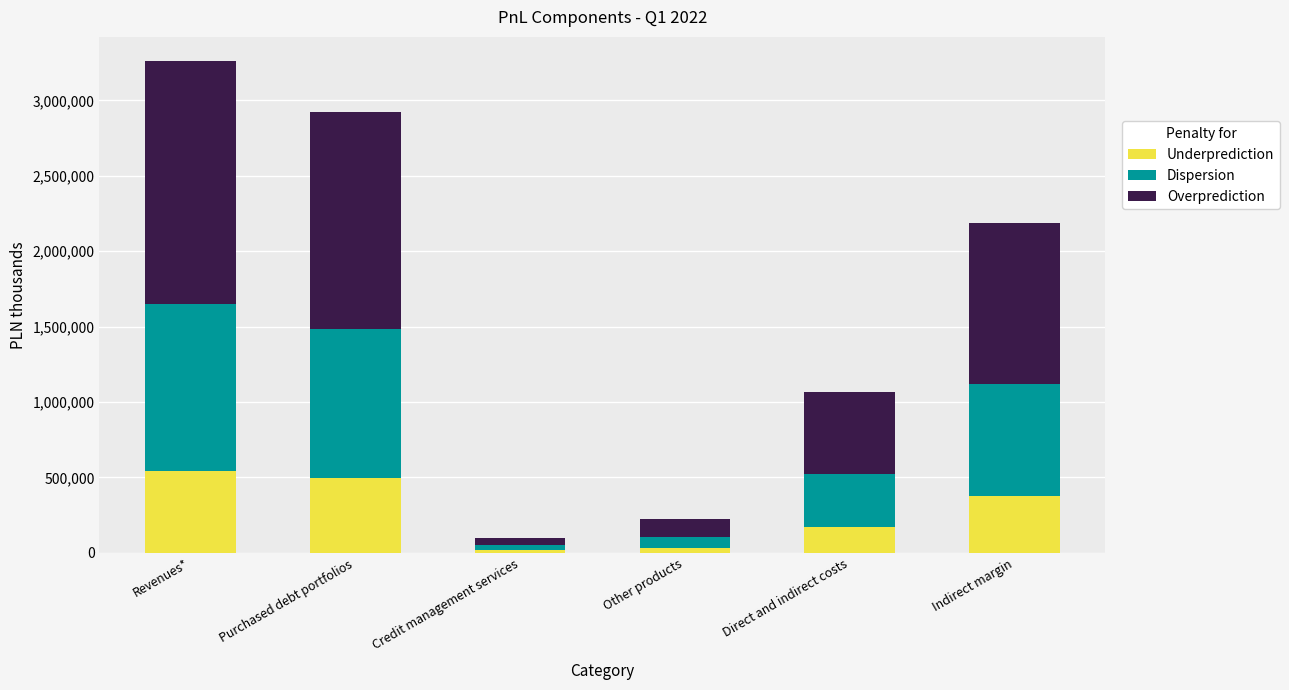

The Underprediction series shows 169707 at Direct and indirect costs. True or false?

True